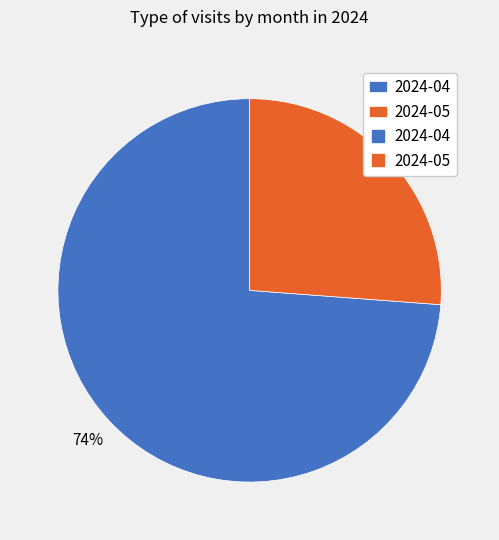

Is there a majority slice in this chart?

Yes